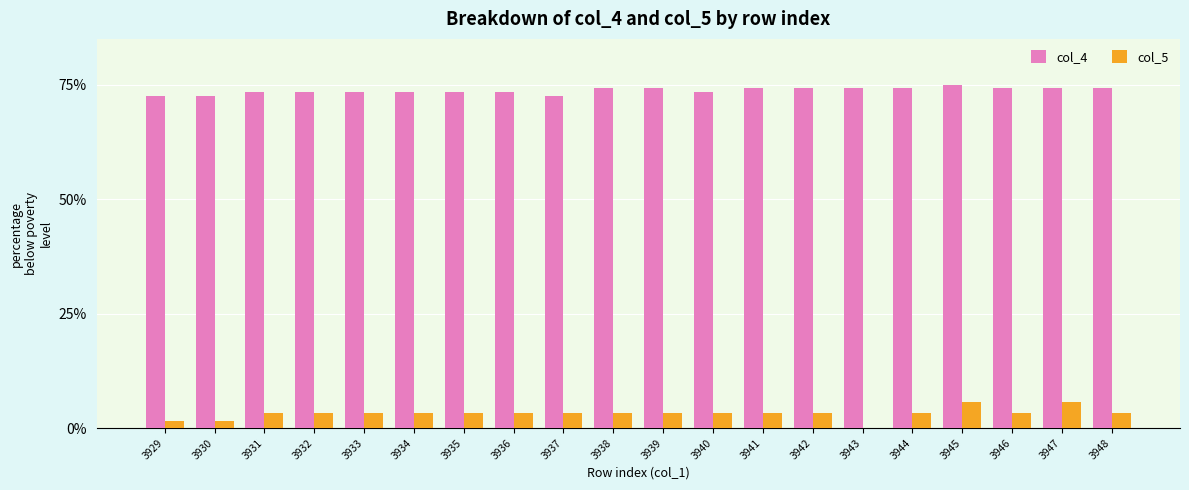

Is the value of col_5 at 3932 greater than the value of col_4 at 3938?

No